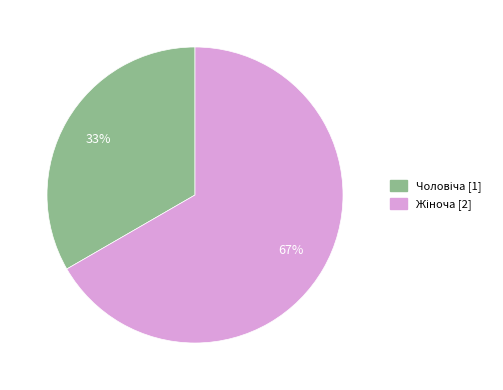

Is there a majority slice in this chart?

Yes